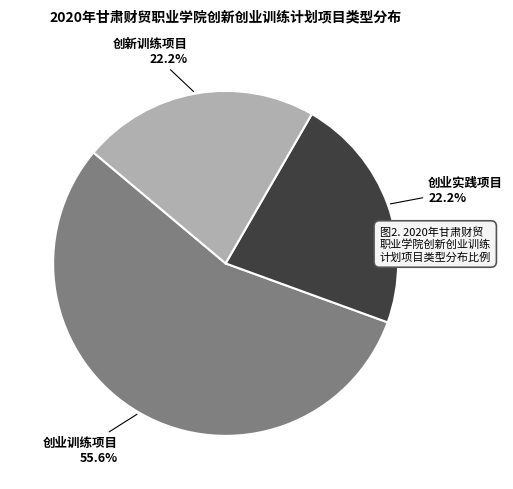

Is there a majority slice in this chart?

Yes